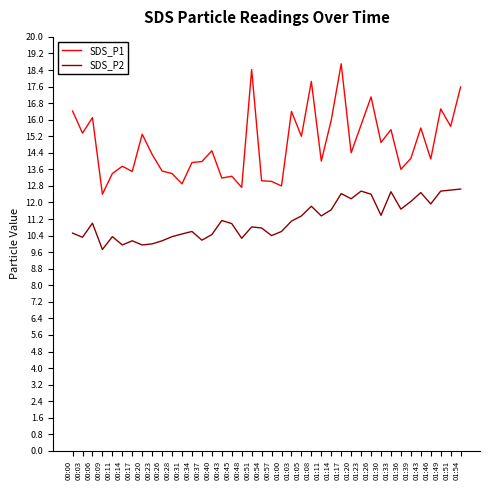

True or false: SDS_P2 has more than 0 interior local peaks.

True